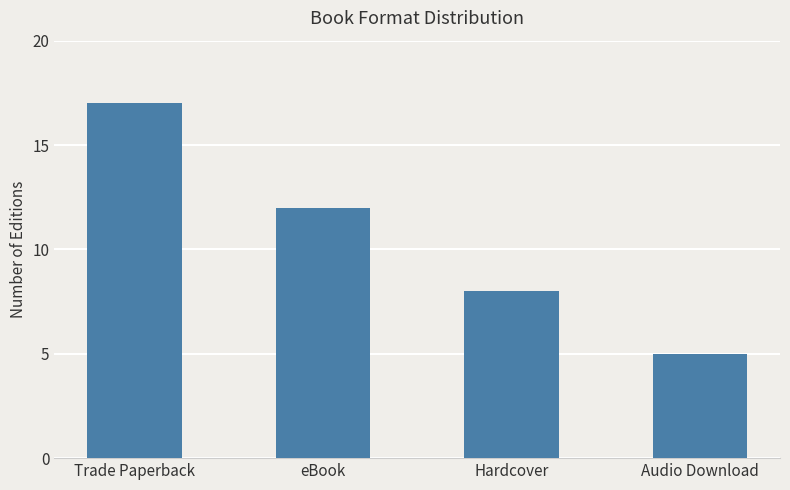

The value at eBook is 12. True or false?

True